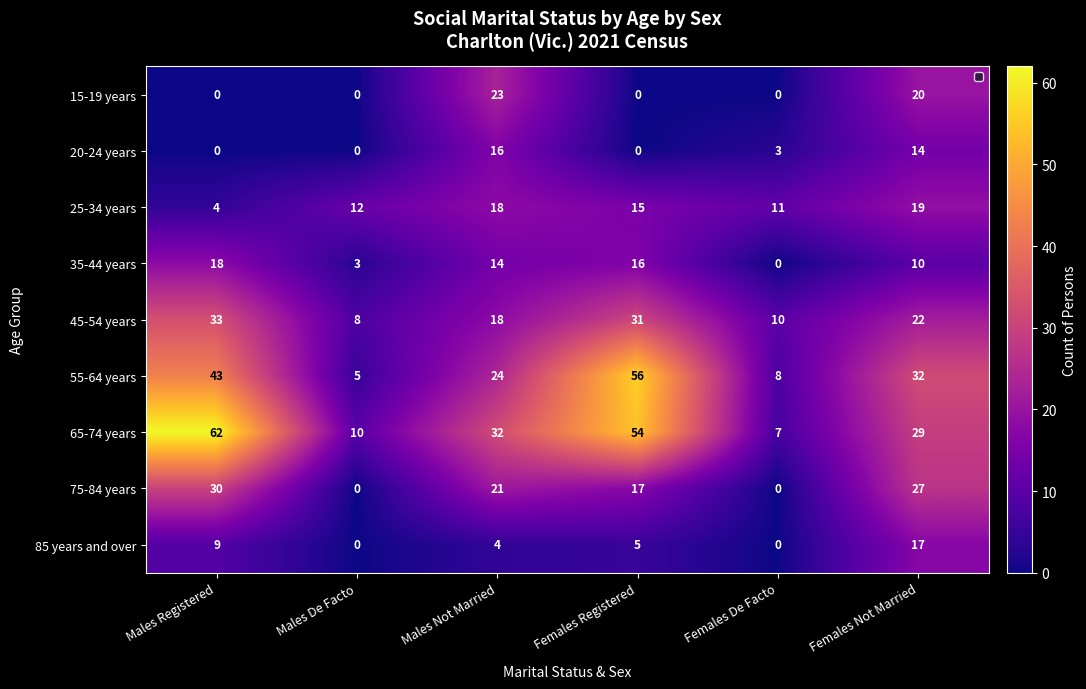

How many distinct data groups are displayed?

9